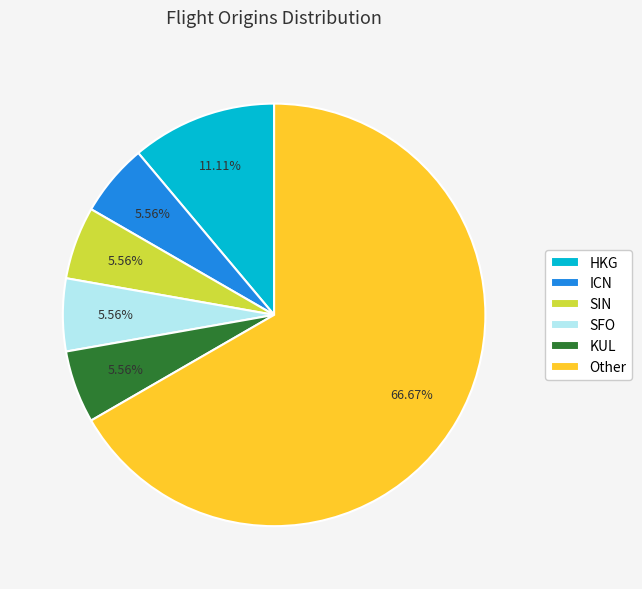

Is there any slice that represents more than half of the pie?

Yes